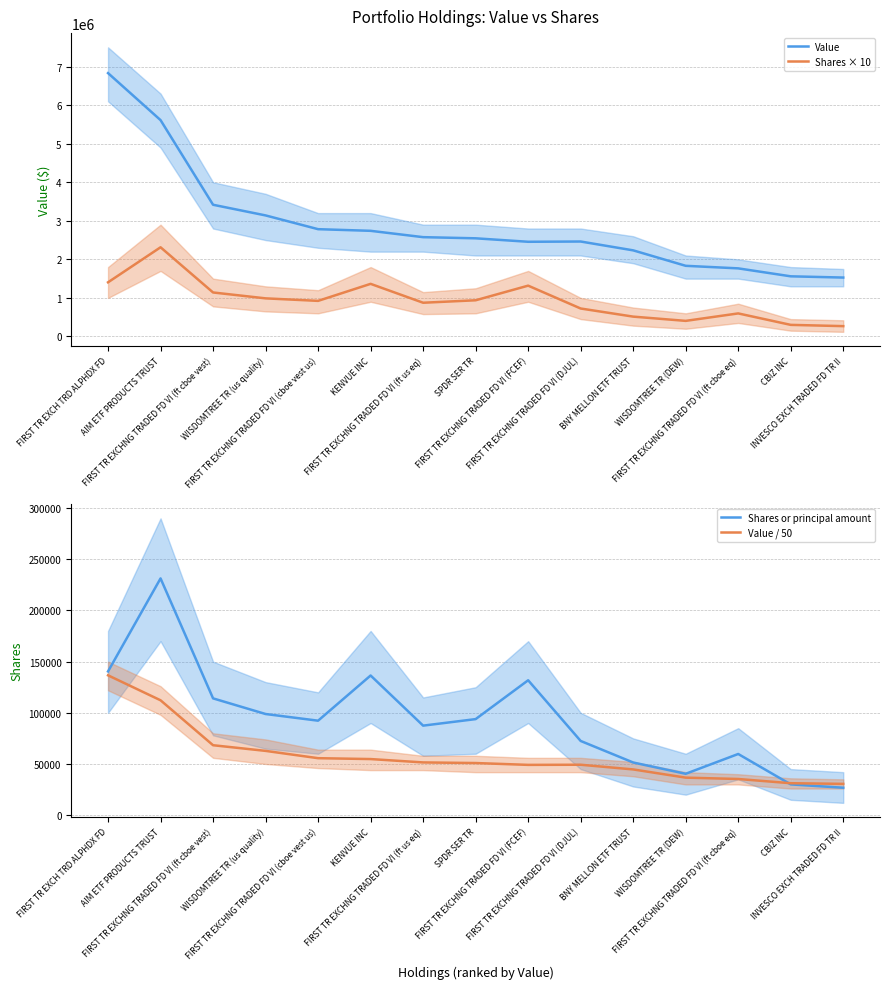

True or false: Value / 50 and Shares × 10 intersect in this chart.

False